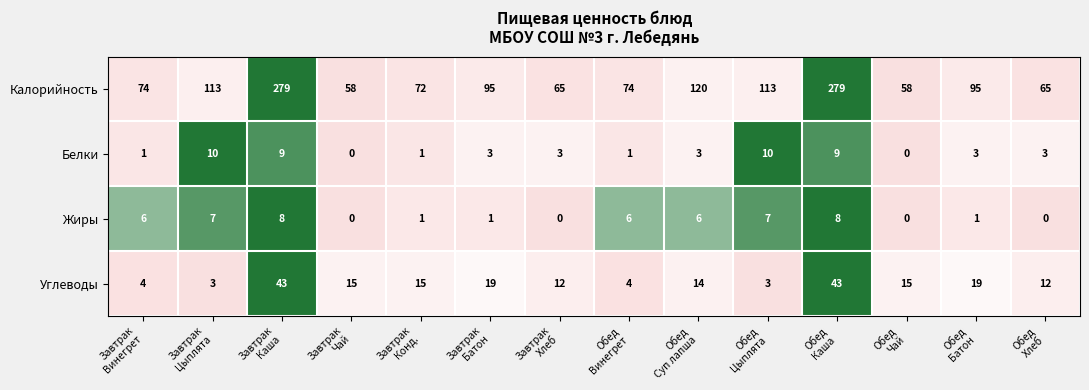

Count the Белки values in the range 1 to 9.

10